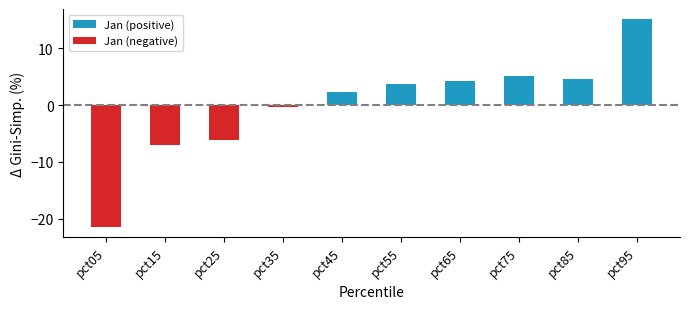

Which series has the widest spread of values?

Jan